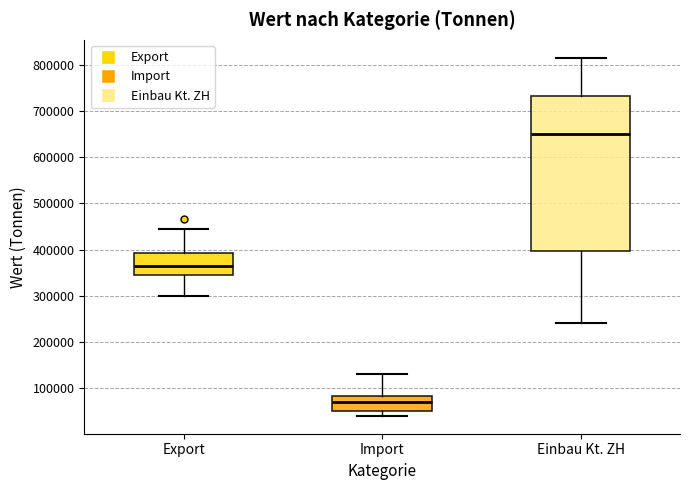

Where does the upper whisker of the box for Einbau Kt. ZH end on the y-axis? The values are not printed on the chart, so give them approximately, as read against the axis.

820000